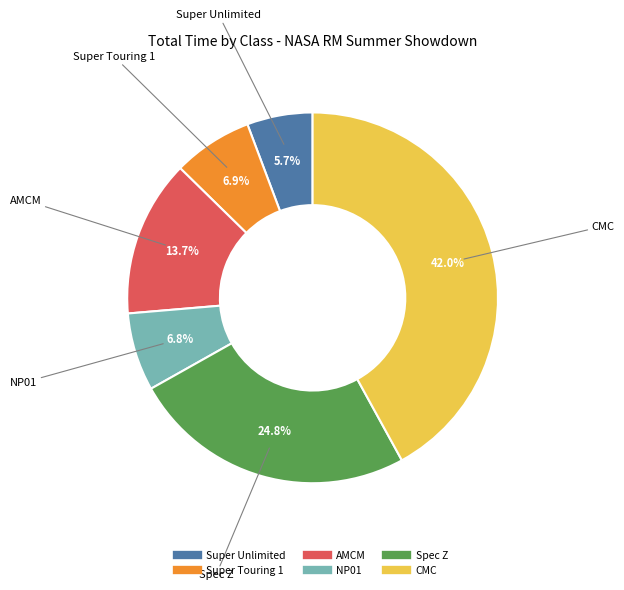

Count the number of slices in the pie.

6